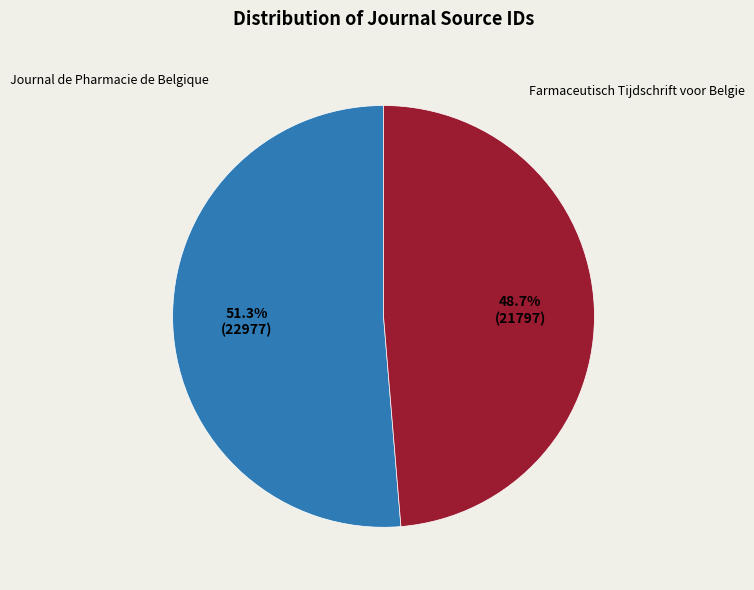

Is there a majority slice in this chart?

Yes